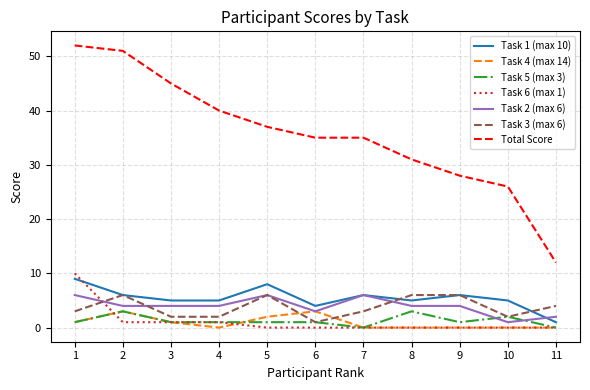

True or false: Task 2 (max 6) and Total Score intersect in this chart.

False